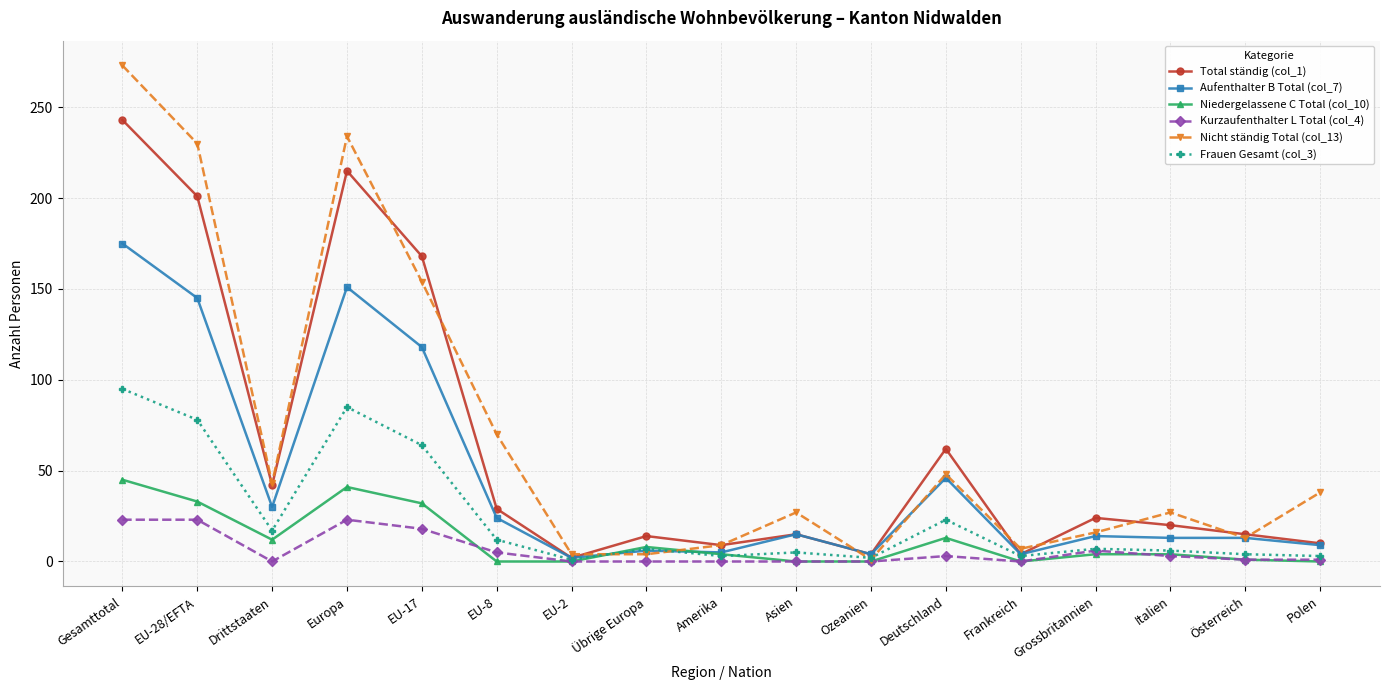

Which series has the largest range (max minus min)?

Nicht ständig Total (col_13)